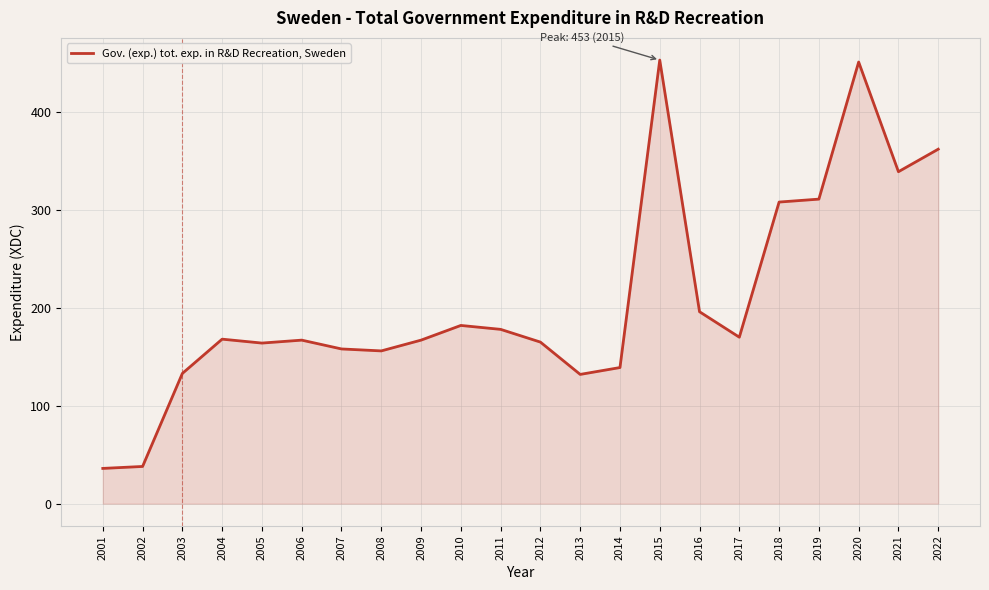

Between 2013 and 2011, which is larger?

2011